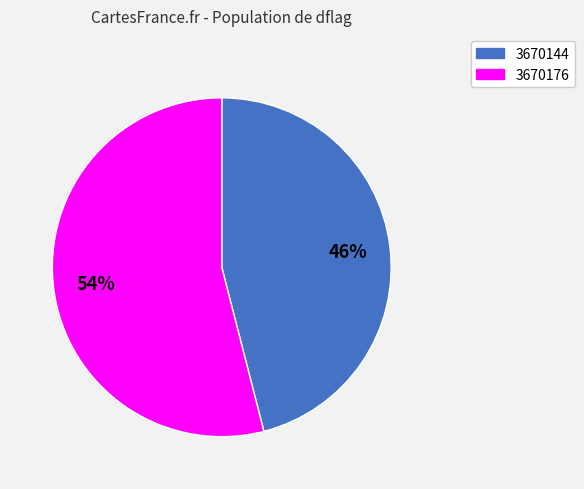

To the nearest percent, what portion does 3670176 represent?

54%